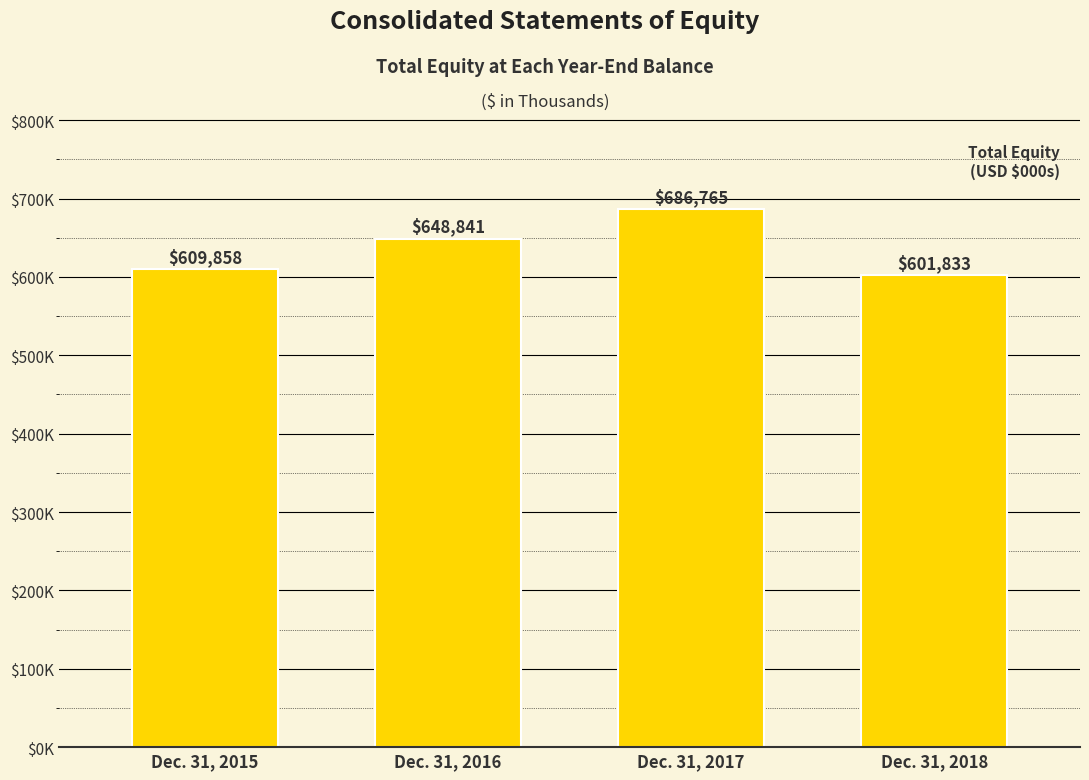

How many values exceed 648841?

1